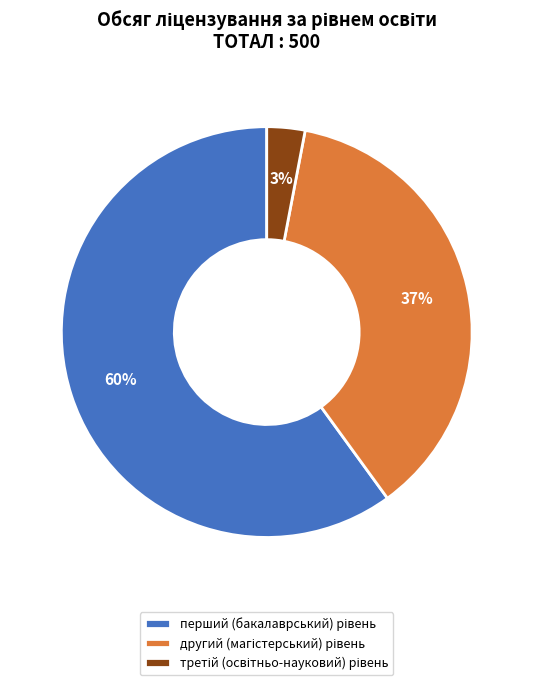

Does any single category account for the majority?

Yes